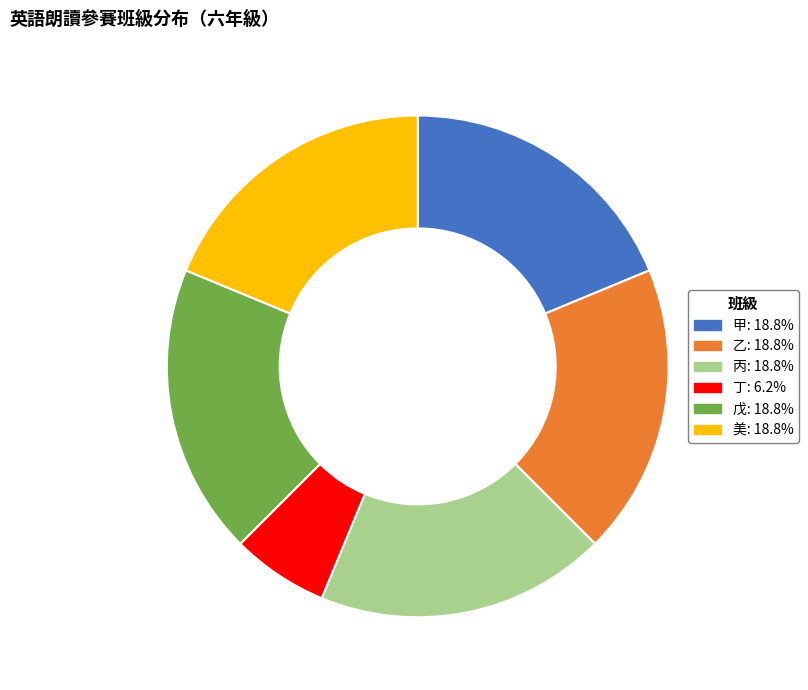

Is the sum of 美 and 戊 greater than half?

No